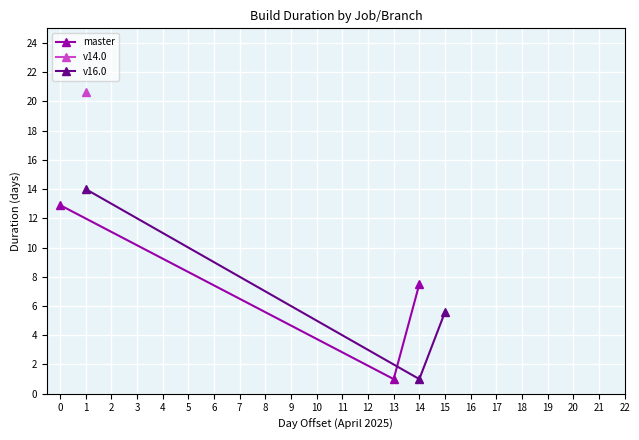

Is it true that master equals 3.5 at 0?

False